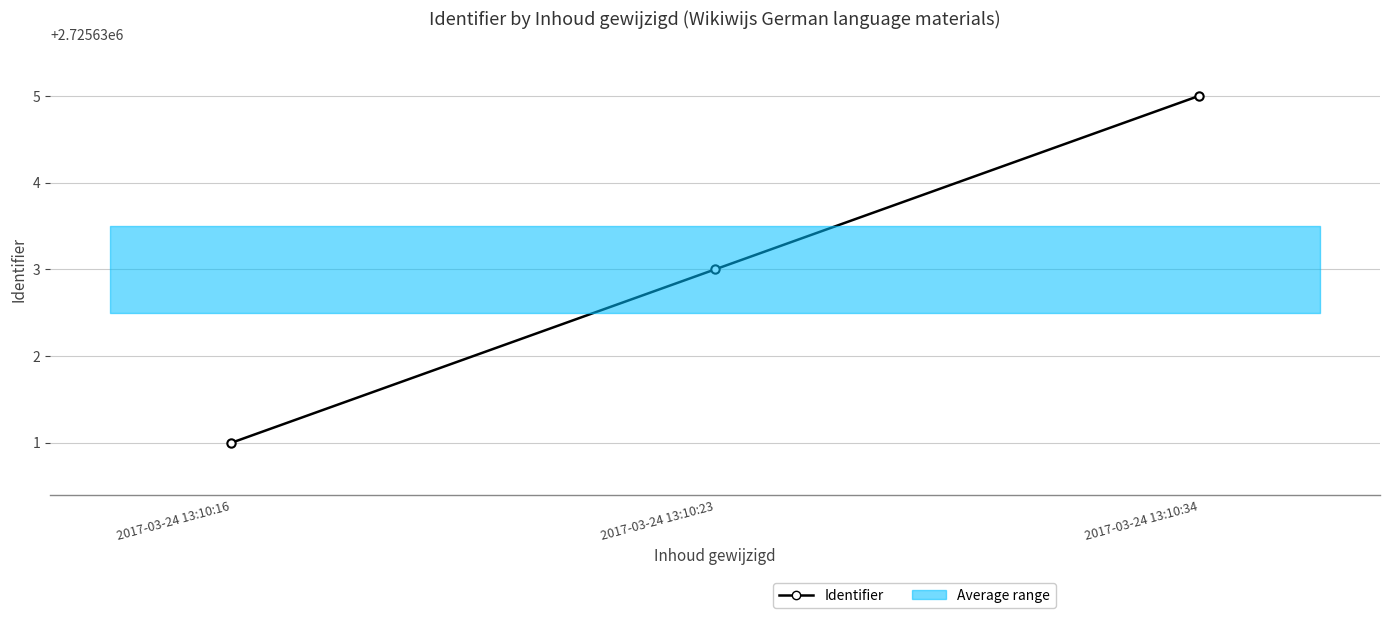

Between 2017-03-24 13:10:16 and 2017-03-24 13:10:23, which is larger?

2017-03-24 13:10:23